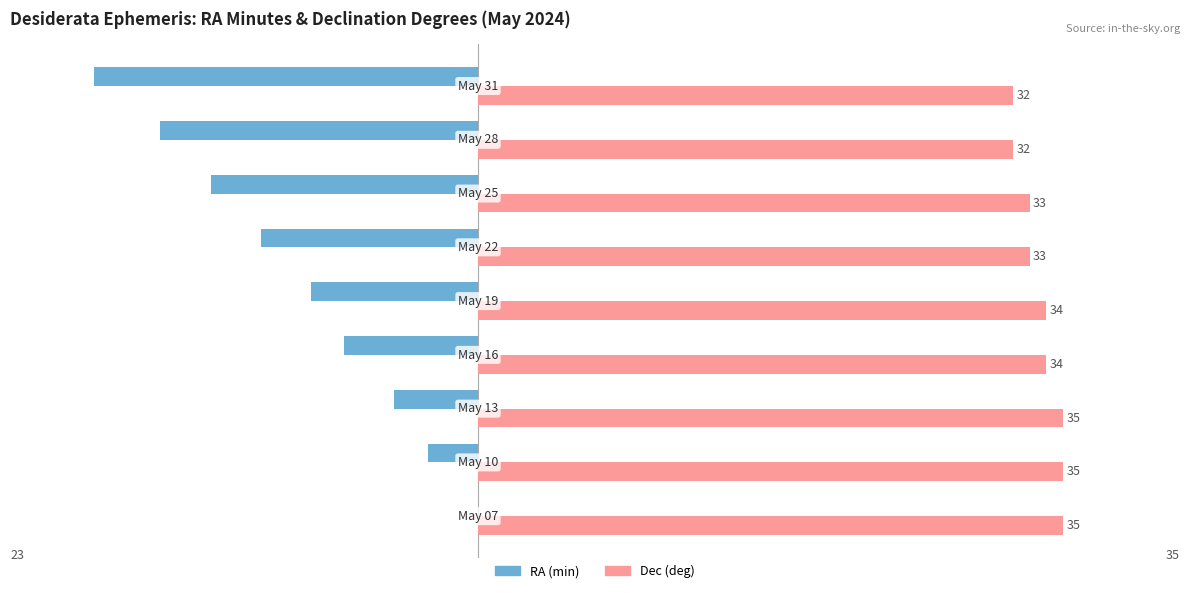

Which series has the largest total across all categories?

Dec (deg)